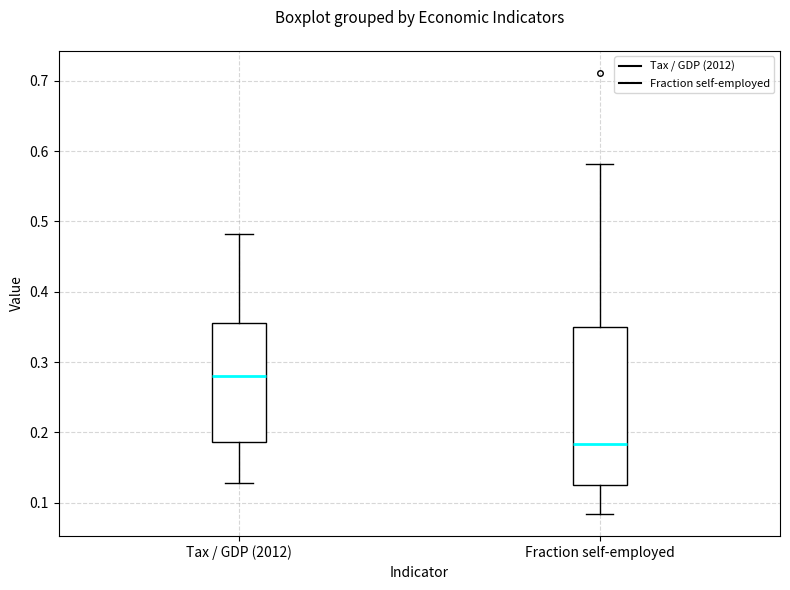

Which box has the lowest median line?

Fraction self-employed